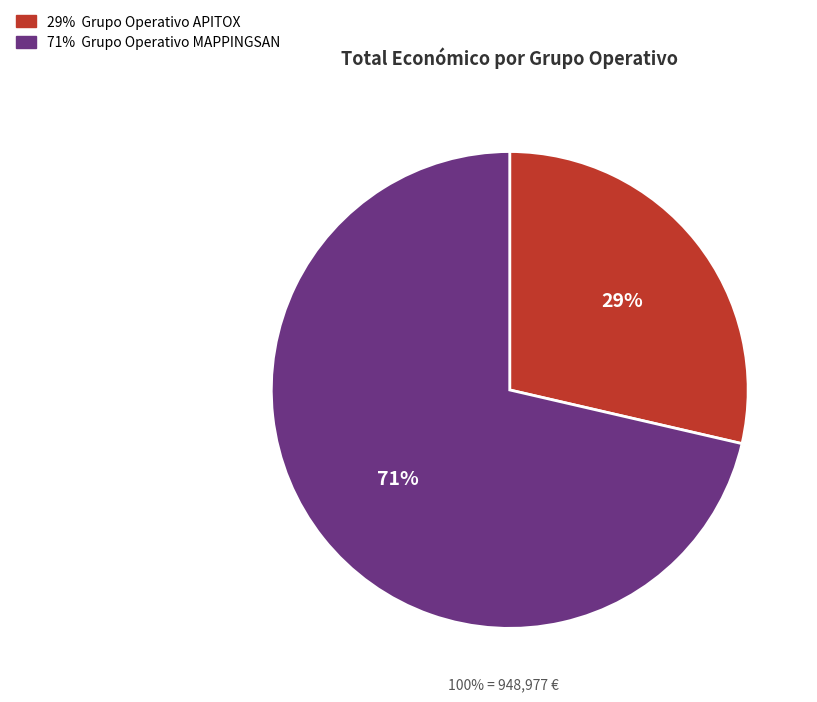

To the nearest percent, what is the average slice percentage?

50%